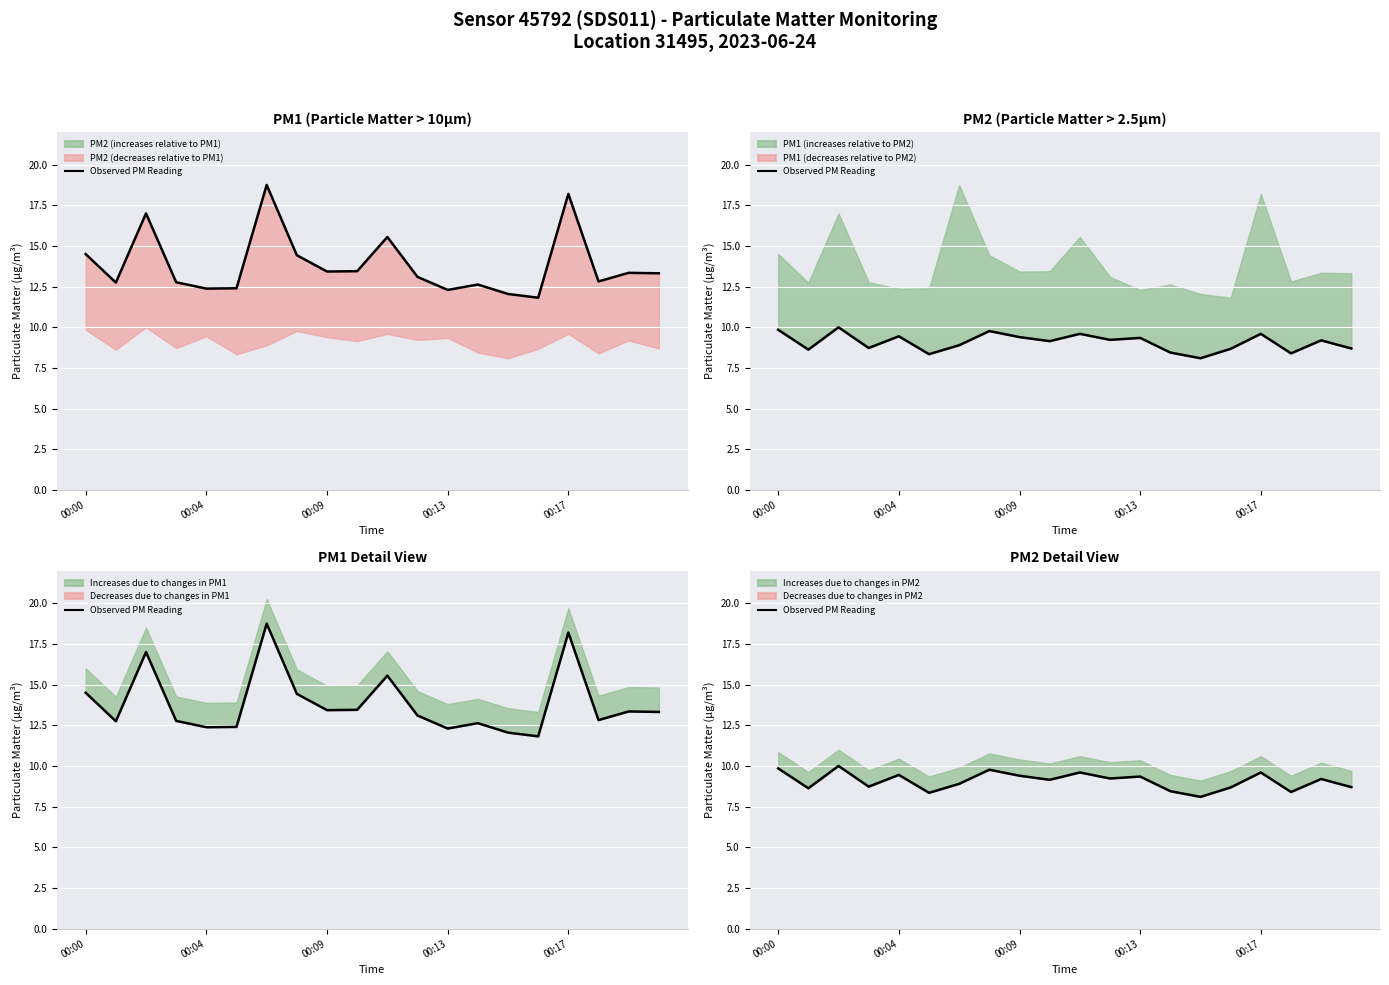

True or false: the data shows 4.5 at 13.

False